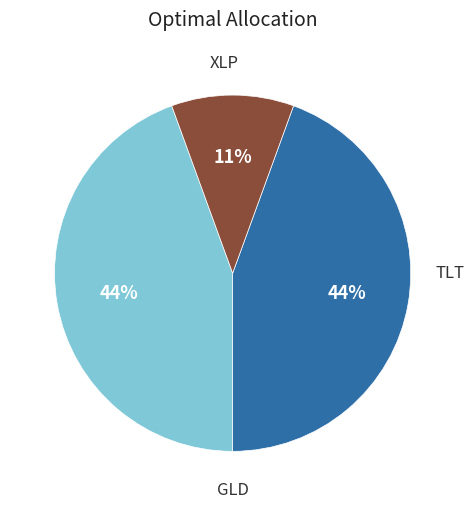

Does any single category account for the majority?

No